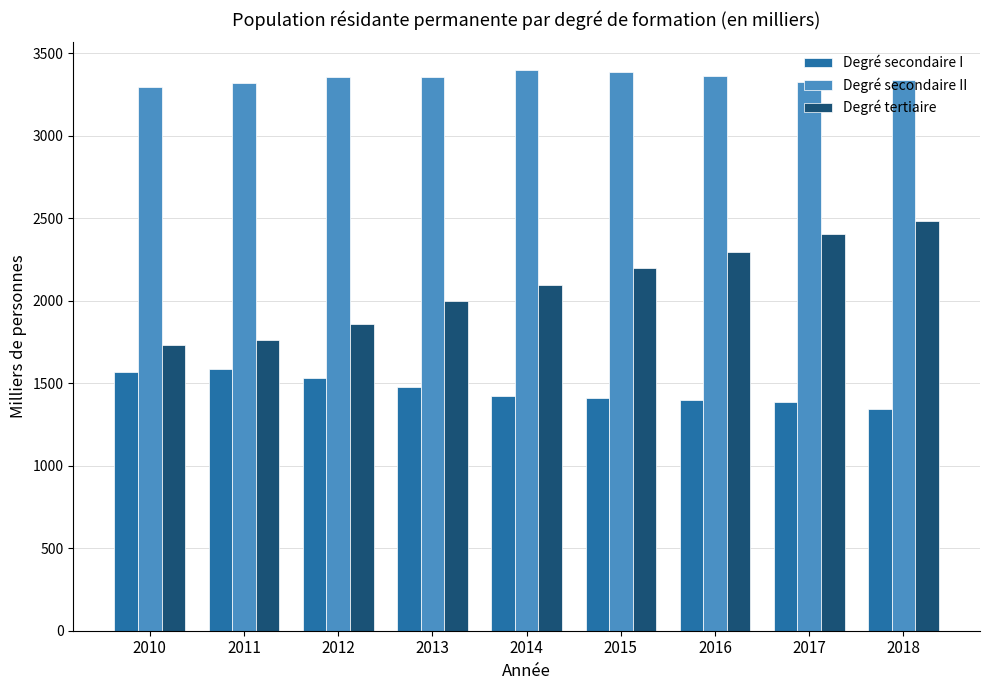

What is the minimum value shown in the chart?

1344.1